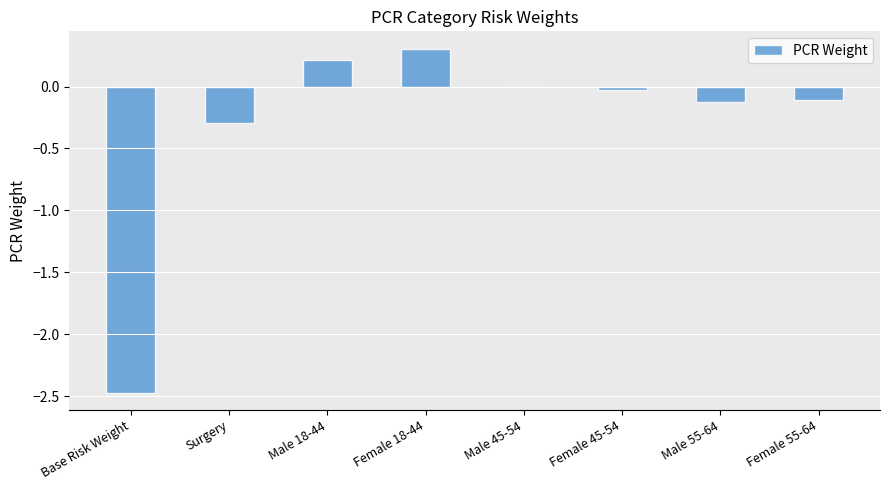

At which label is the value closest to -1?

Surgery